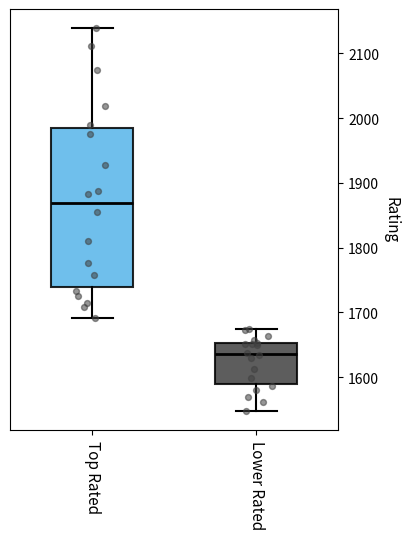

Where does the lower whisker of the box for Top Rated end on the y-axis? The values are not printed on the chart, so give them approximately, as read against the axis.

1690